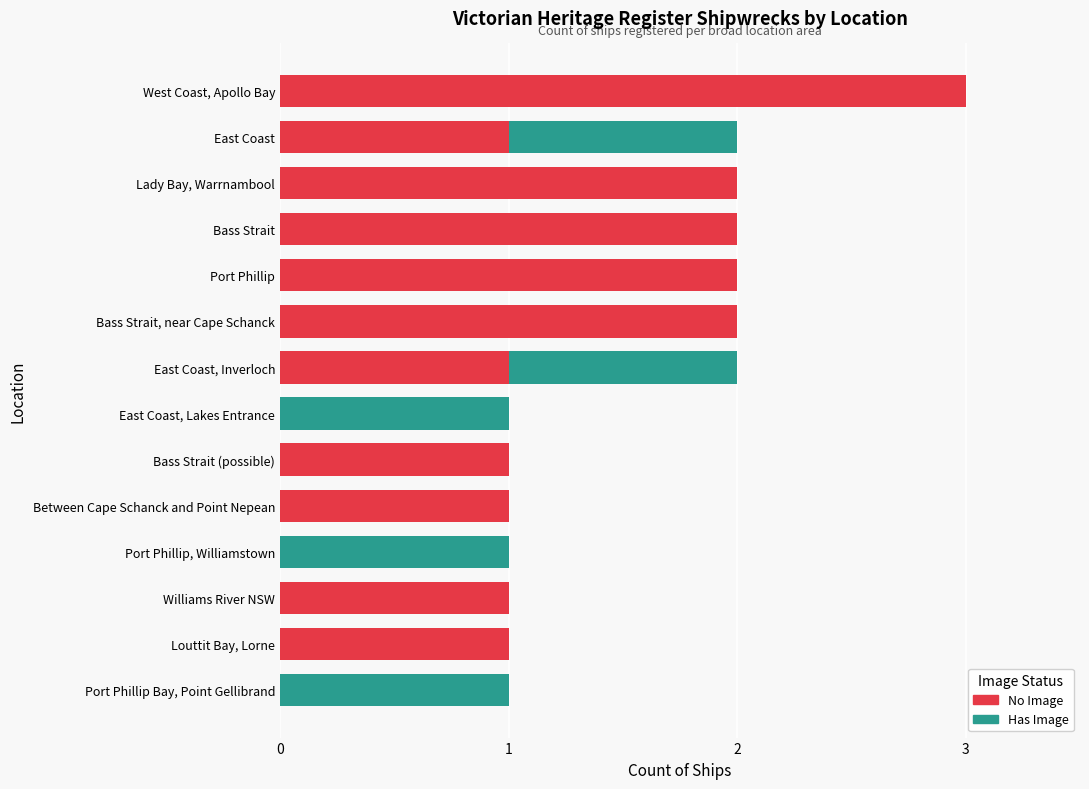

What is the sum of the No Image values at Williams River NSW and Lady Bay, Warrnambool?

3